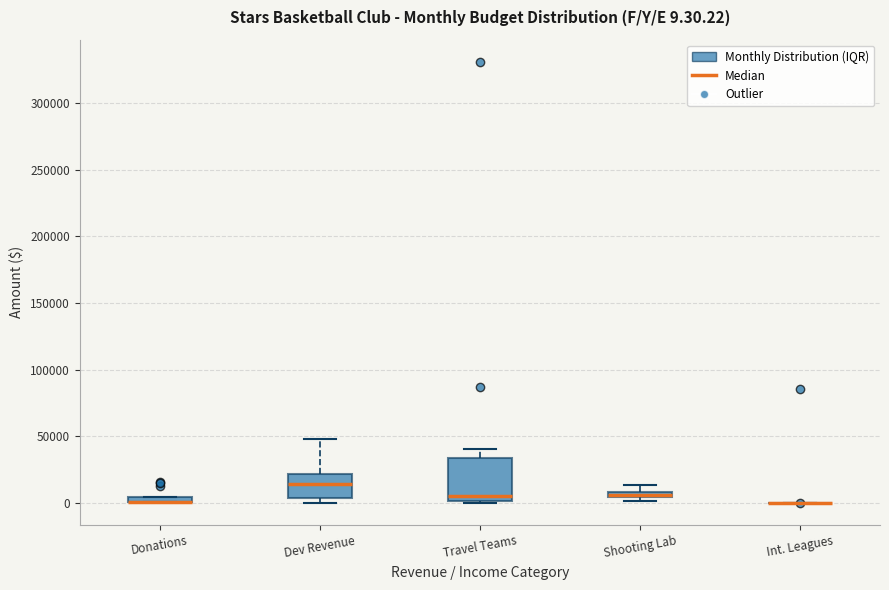

Comparing the boxes themselves (not the whiskers), which one is the tallest?

Travel Teams